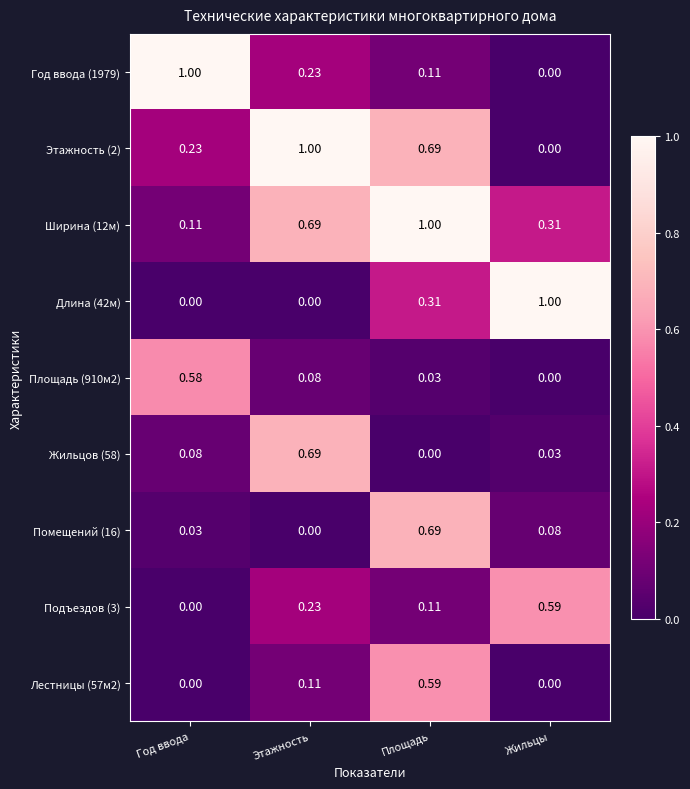

At which label does Подъездов (3) reach its minimum?

Год ввода